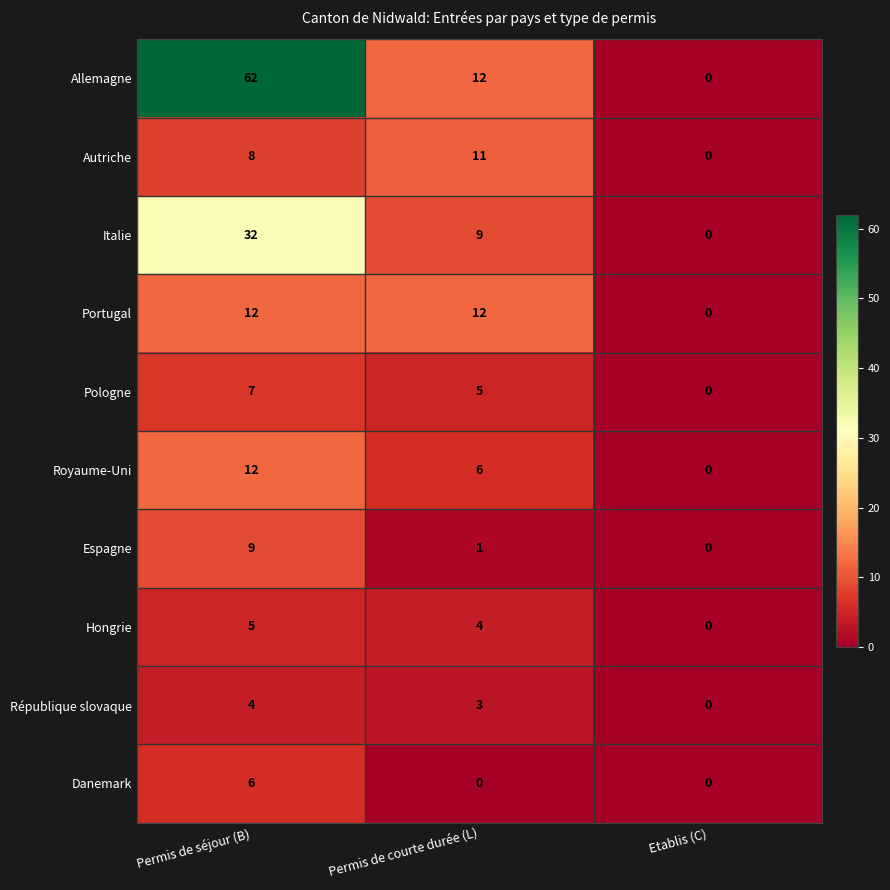

Reading right to left, extract all data points from this chart.

Allemagne: Etablis (C)=0	Permis de courte durée (L)=12	Permis de séjour (B)=62
Autriche: Etablis (C)=0	Permis de courte durée (L)=11	Permis de séjour (B)=8
Italie: Etablis (C)=0	Permis de courte durée (L)=9	Permis de séjour (B)=32
Portugal: Etablis (C)=0	Permis de courte durée (L)=12	Permis de séjour (B)=12
Pologne: Etablis (C)=0	Permis de courte durée (L)=5	Permis de séjour (B)=7
Royaume-Uni: Etablis (C)=0	Permis de courte durée (L)=6	Permis de séjour (B)=12
Espagne: Etablis (C)=0	Permis de courte durée (L)=1	Permis de séjour (B)=9
Hongrie: Etablis (C)=0	Permis de courte durée (L)=4	Permis de séjour (B)=5
République slovaque: Etablis (C)=0	Permis de courte durée (L)=3	Permis de séjour (B)=4
Danemark: Etablis (C)=0	Permis de courte durée (L)=0	Permis de séjour (B)=6